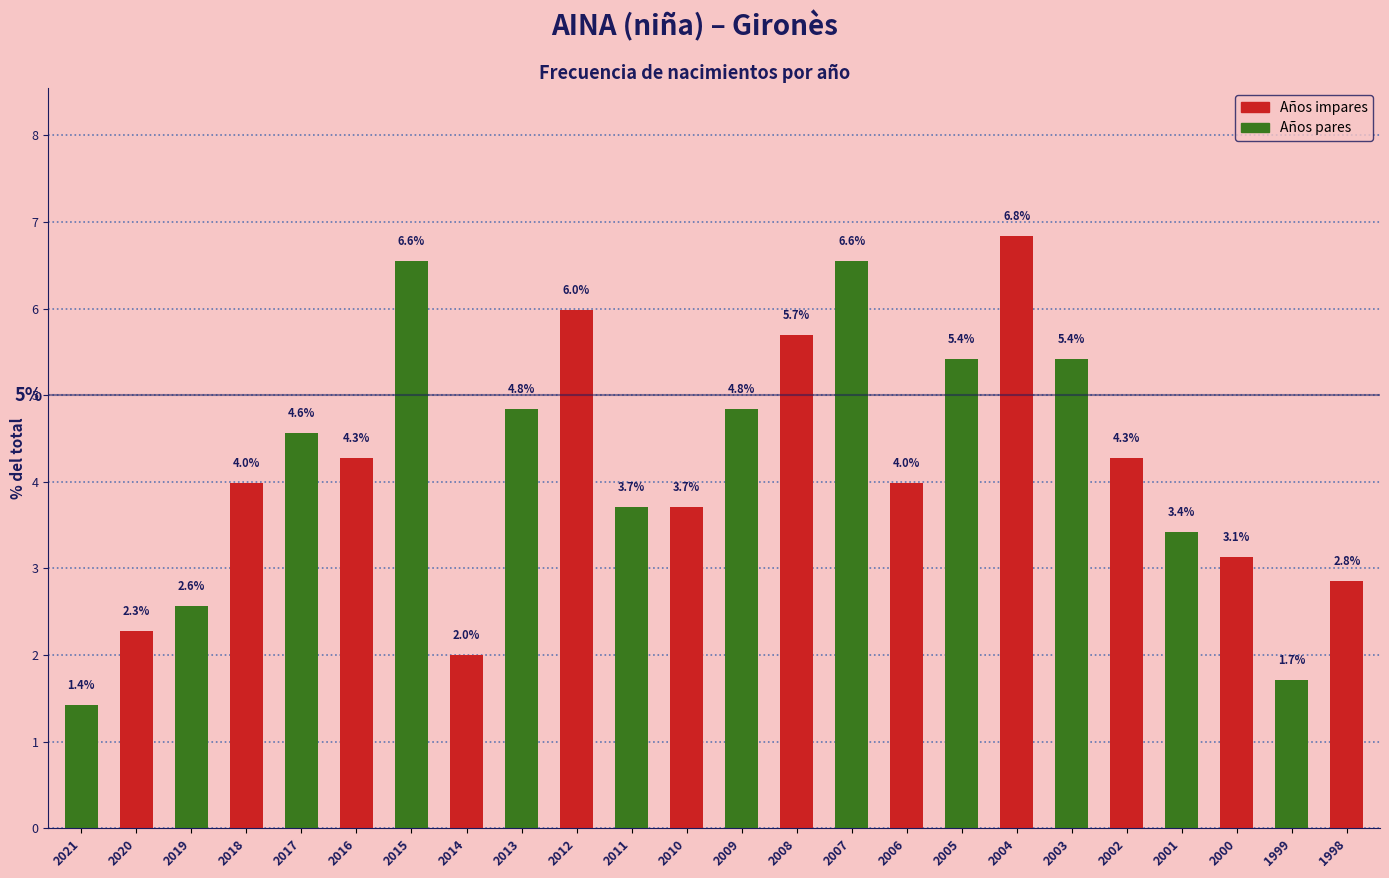

Reading left to right, extract all data points from this chart.

1.4	2.3	2.6	4.0	4.6	4.3	6.6	2.0	4.8	6.0	3.7	3.7	4.8	5.7	6.6	4.0	5.4	6.8	5.4	4.3	3.4	3.1	1.7	2.8